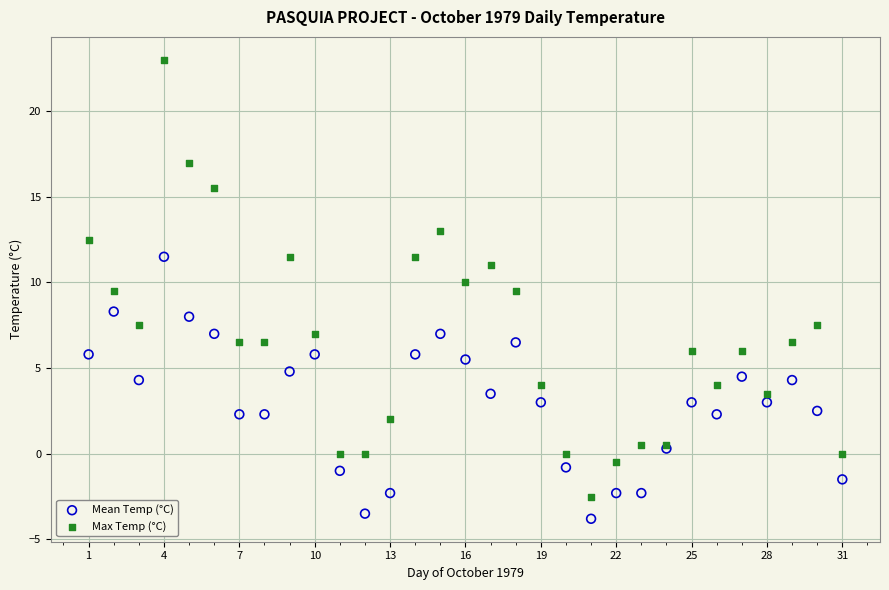

What are all the series names shown in the legend?

Mean Temp (°C), Max Temp (°C)